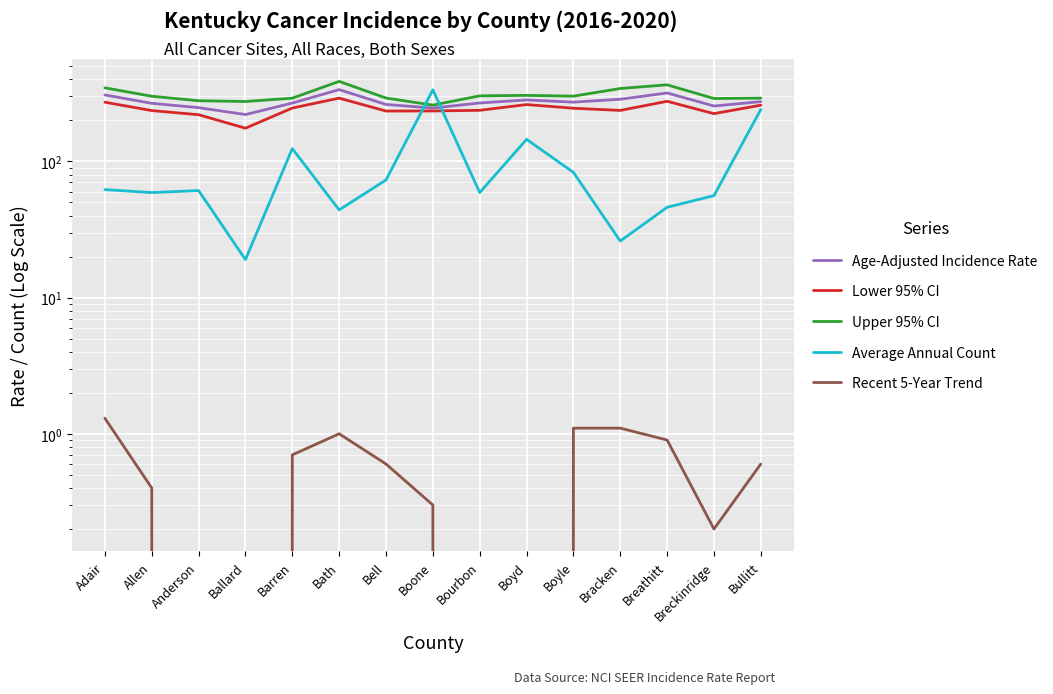

Is it true that Recent 5-Year Trend equals 0.4 at Breathitt?

False